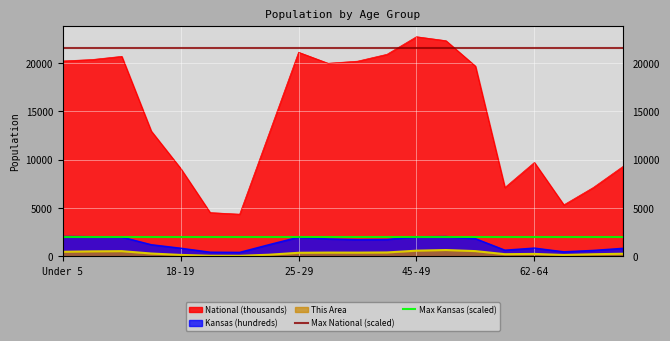

What is the average value of the Max Kansas (scaled) series?

1952.2